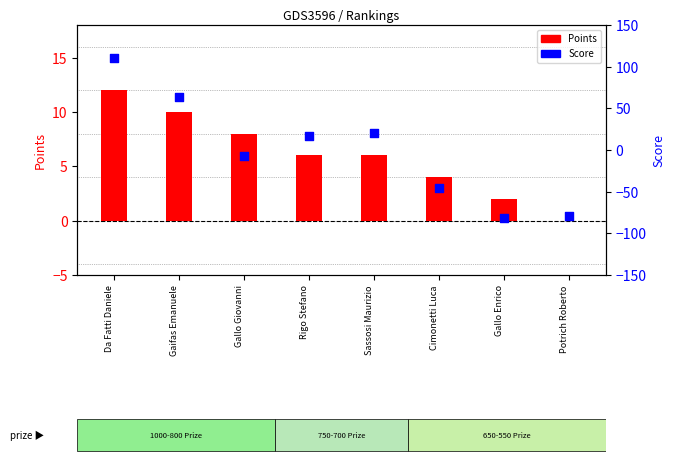

Which series has the widest spread of Y values?

Score